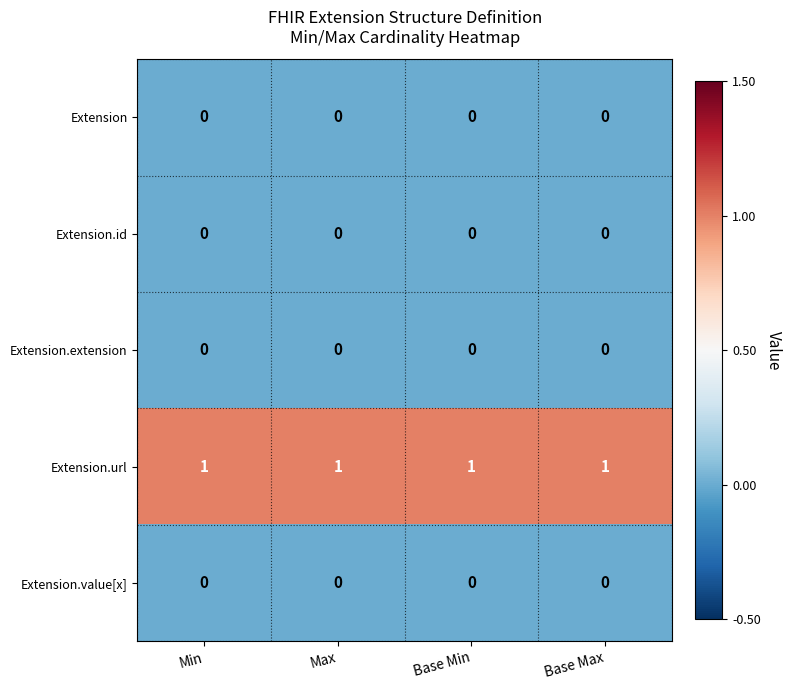

The value of Extension.extension at Min is 0. True or false?

True